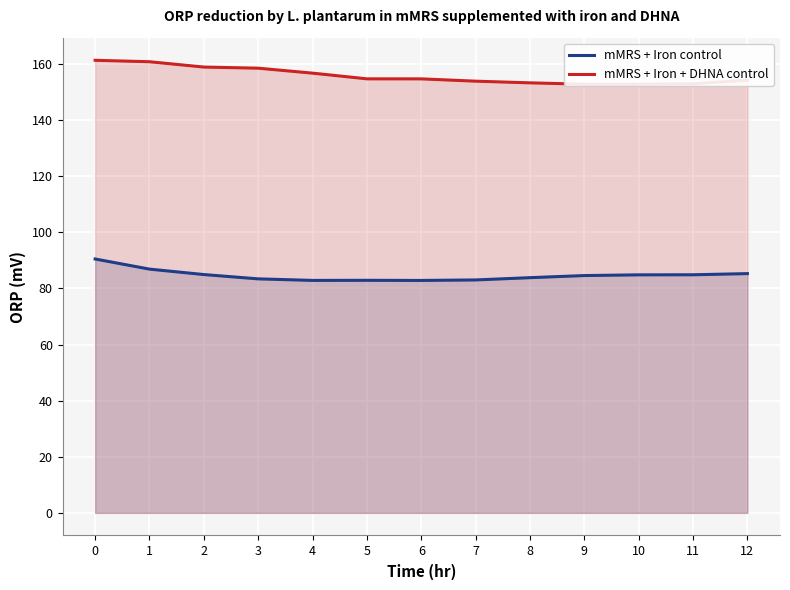

What is the lowest value of the mMRS + Iron control series?

82.8